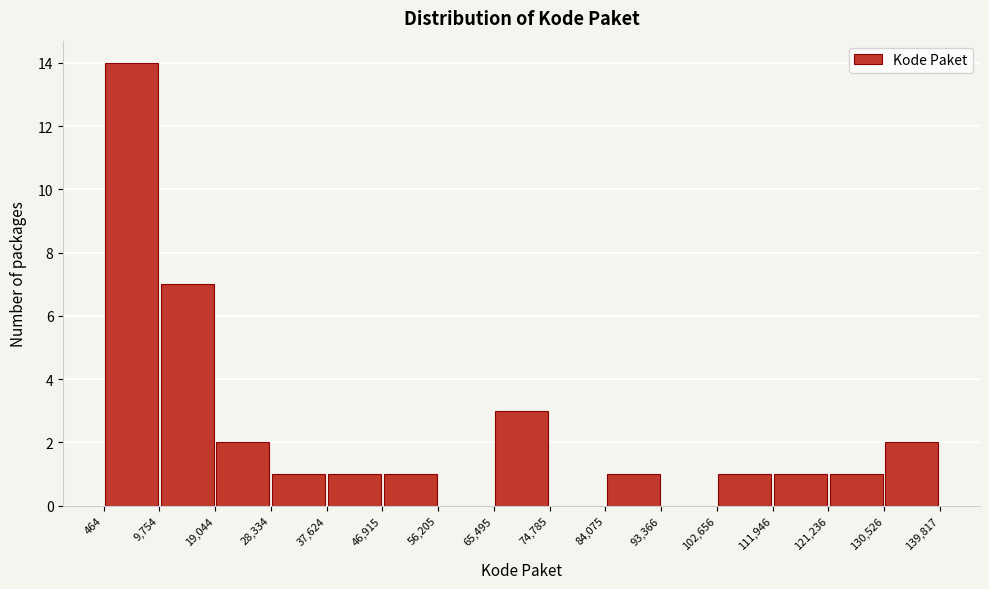

Over which range of the x-axis is the bar tallest?

464 to 9,754